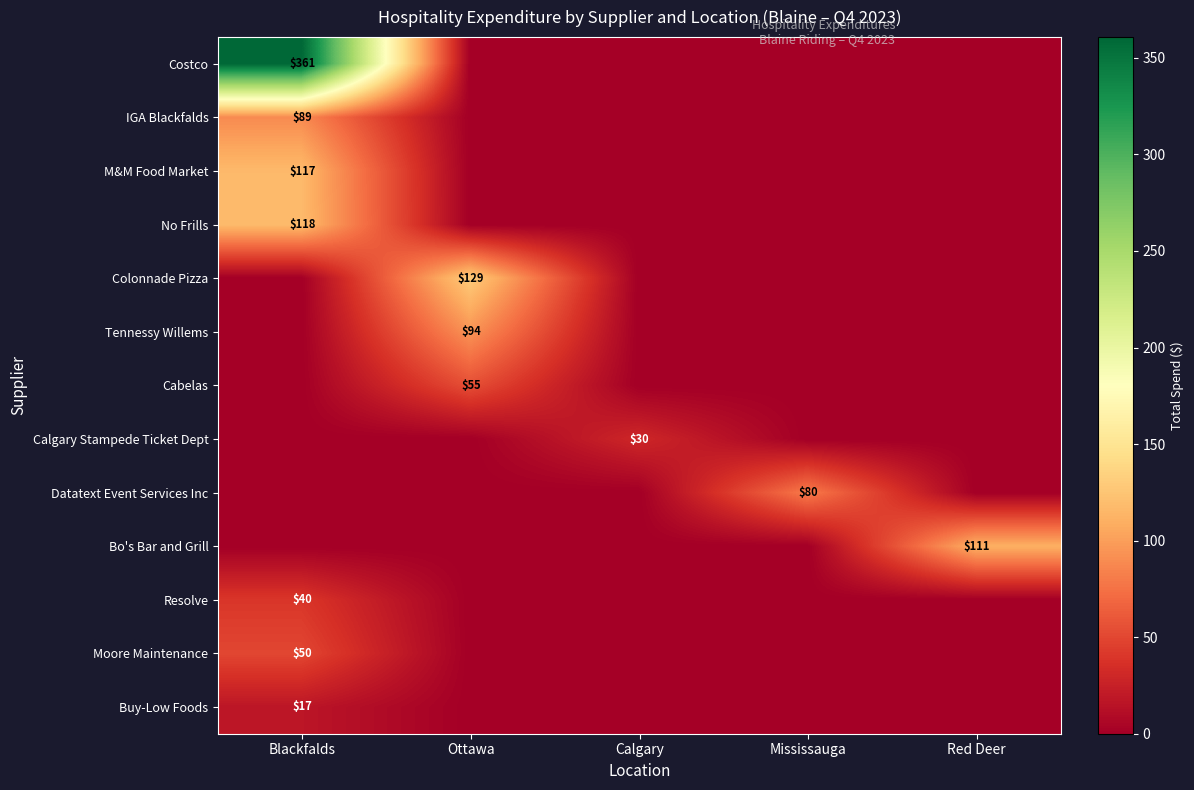

List the labels in order of Calgary Stampede Ticket Dept value, smallest first.

Blackfalds, Ottawa, Mississauga, Red Deer, Calgary